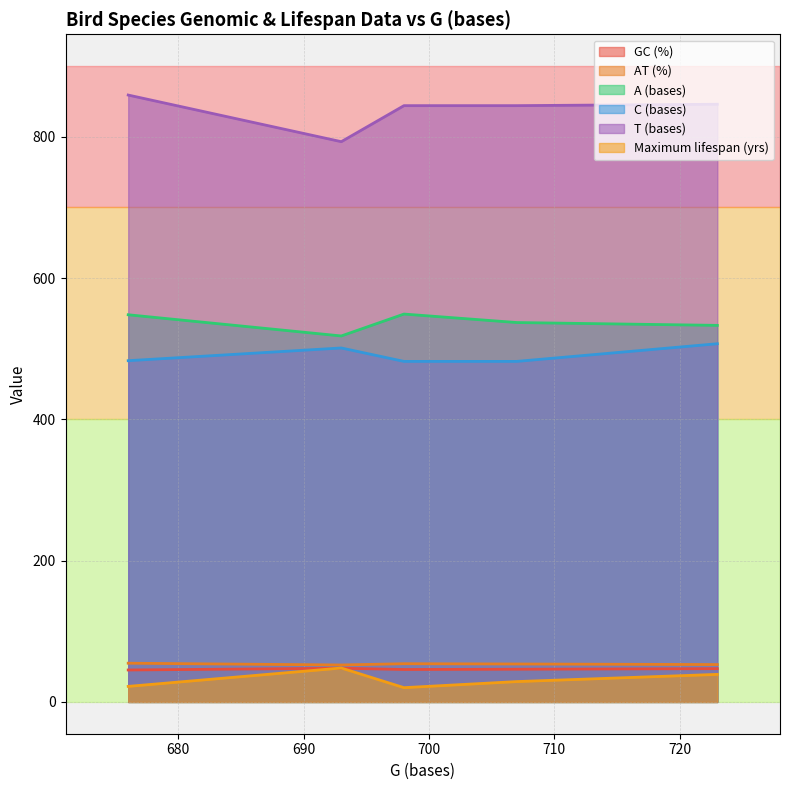

Which series changed the most between 676 and 723?

C (bases)